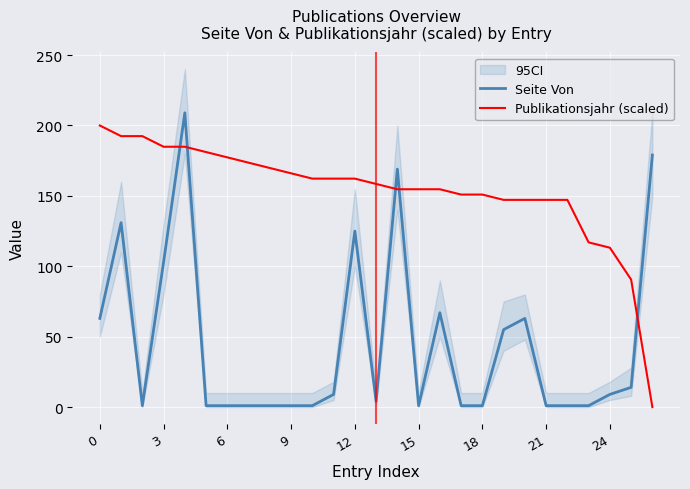

Is it true that Publikationsjahr (scaled) equals 192.1 at 24?

False